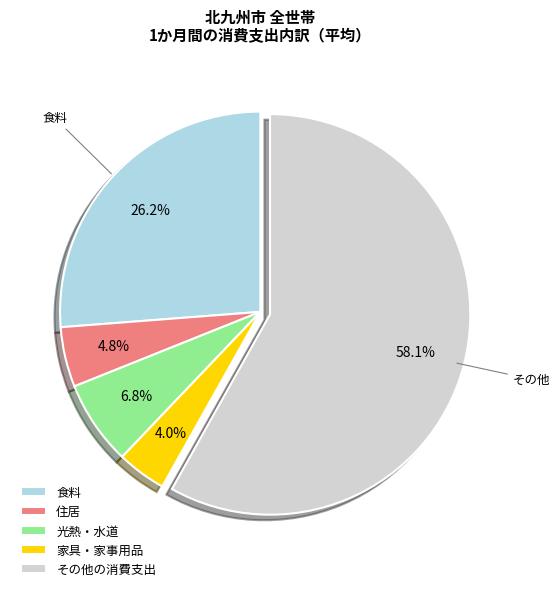

Which has a higher value, 住居 or 食料?

食料